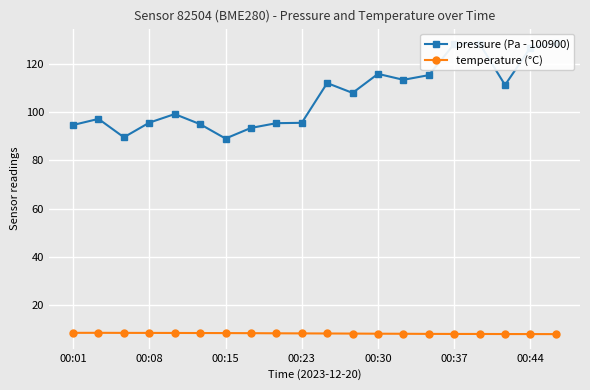

How many categories are shown in the chart?

20